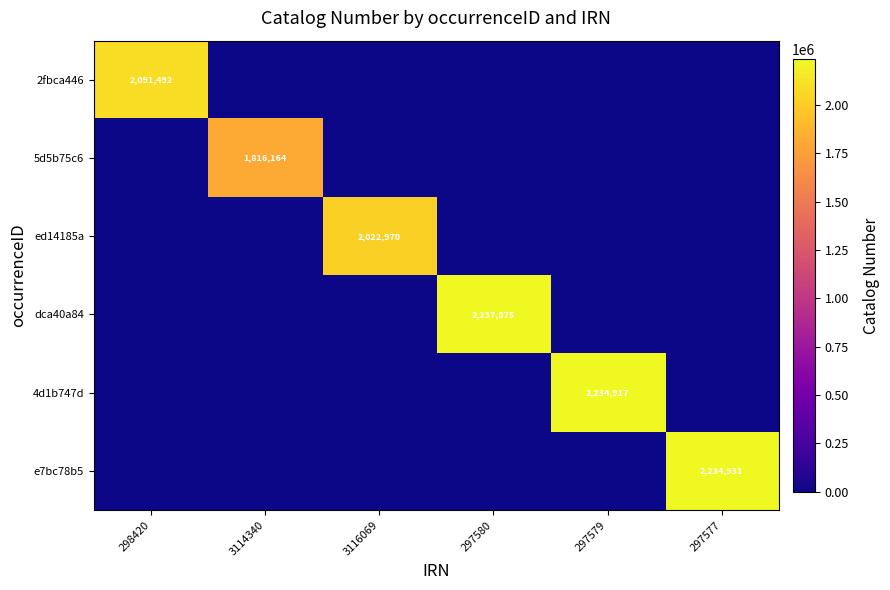

Is the value of dca40a84 at 297580 greater than the value of 4d1b747d at 297579?

Yes